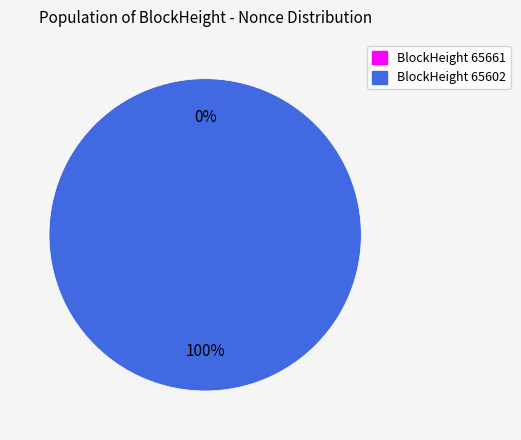

How many slices are in this pie chart?

2